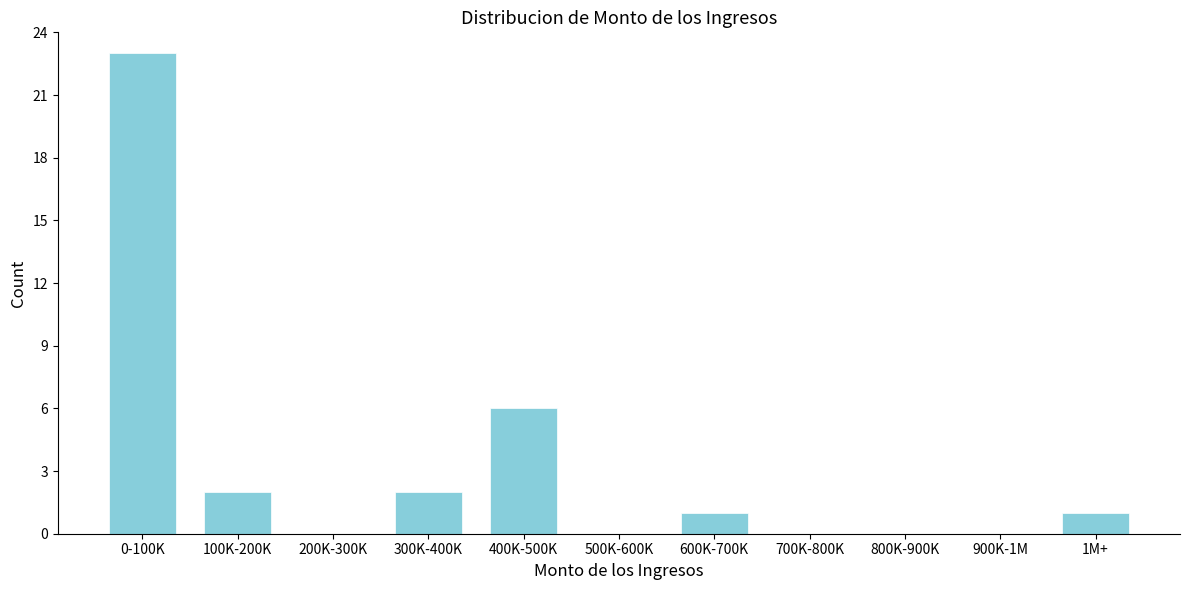

Reading right to left, what are all the values shown in this chart?

1M+=1	900K-1M=0	800K-900K=0	700K-800K=0	600K-700K=1	500K-600K=0	400K-500K=6	300K-400K=2	200K-300K=0	100K-200K=2	0-100K=23